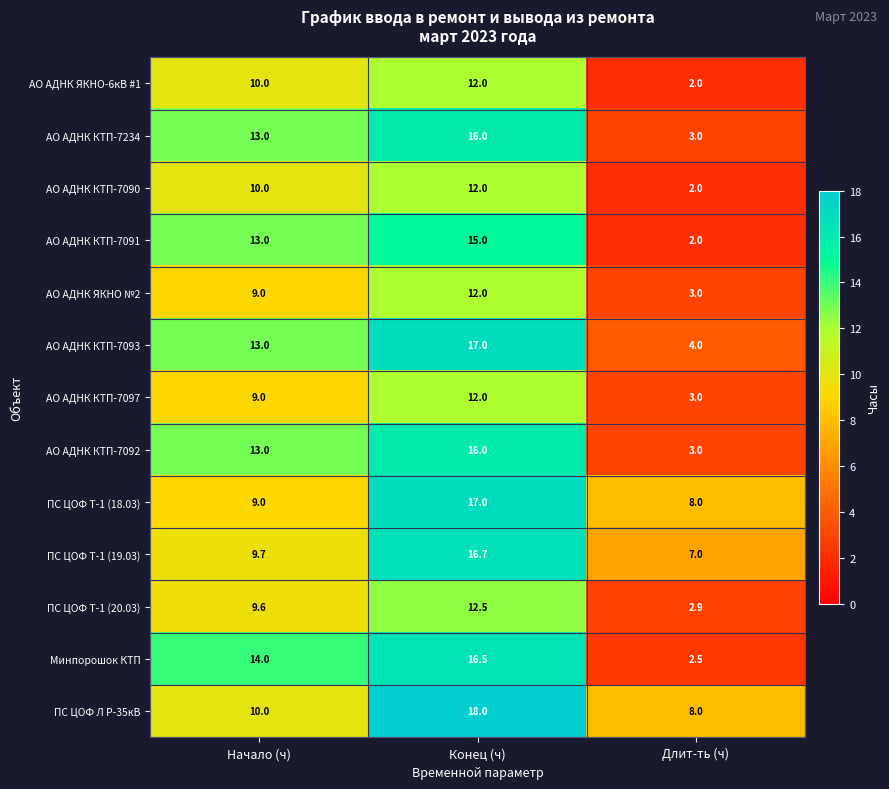

What is the approximate value of ПС ЦОФ Т-1 (19.03) at Конец (ч)?

16.7